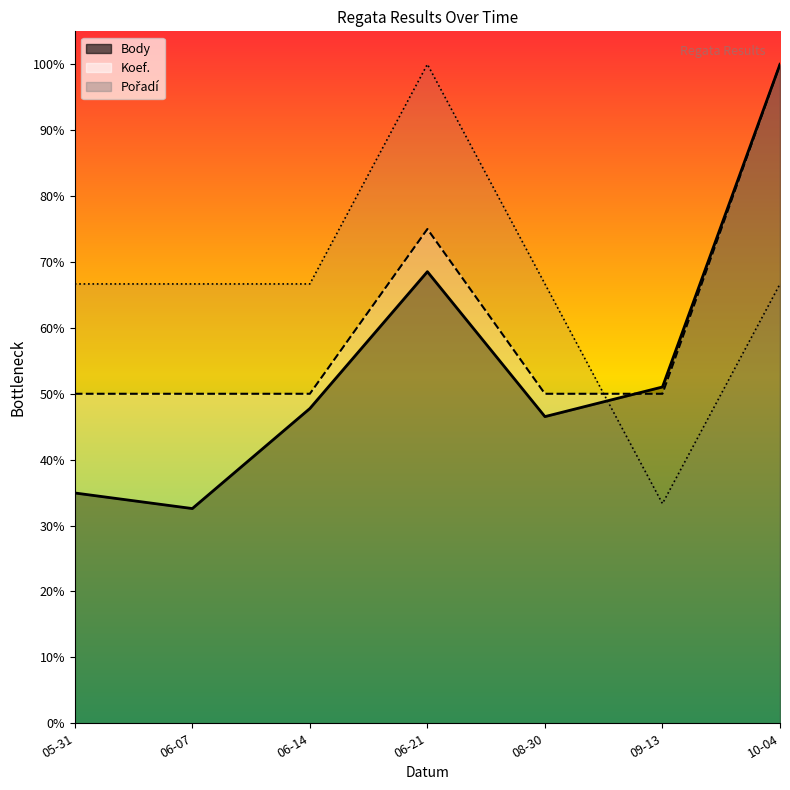

Which series has the widest spread of values?

Body